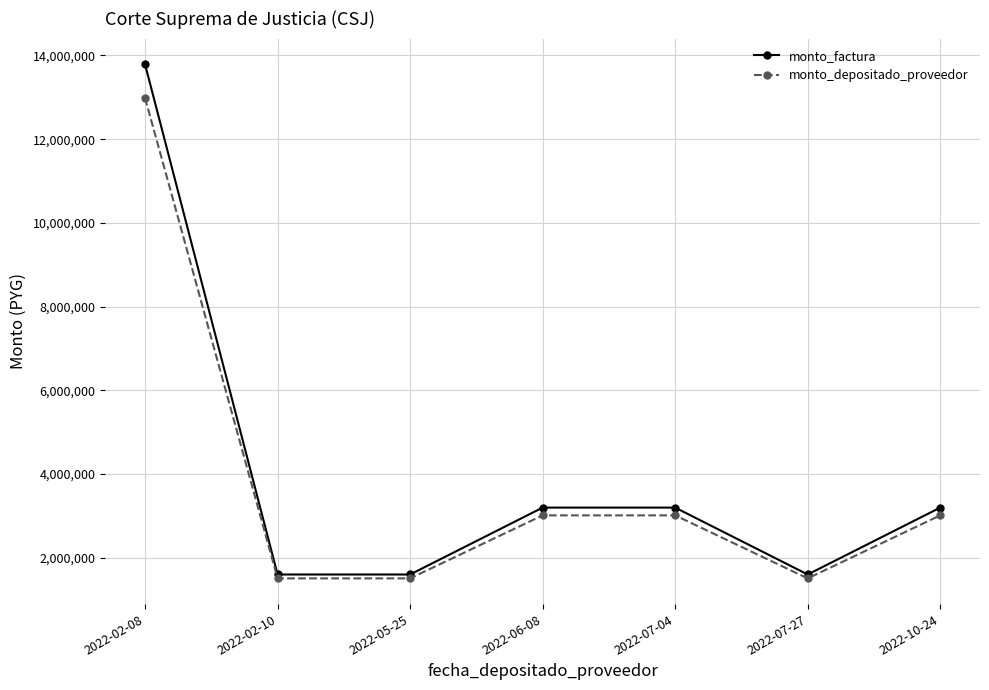

True or false: monto_depositado_proveedor has more than 1 interior local peaks.

False